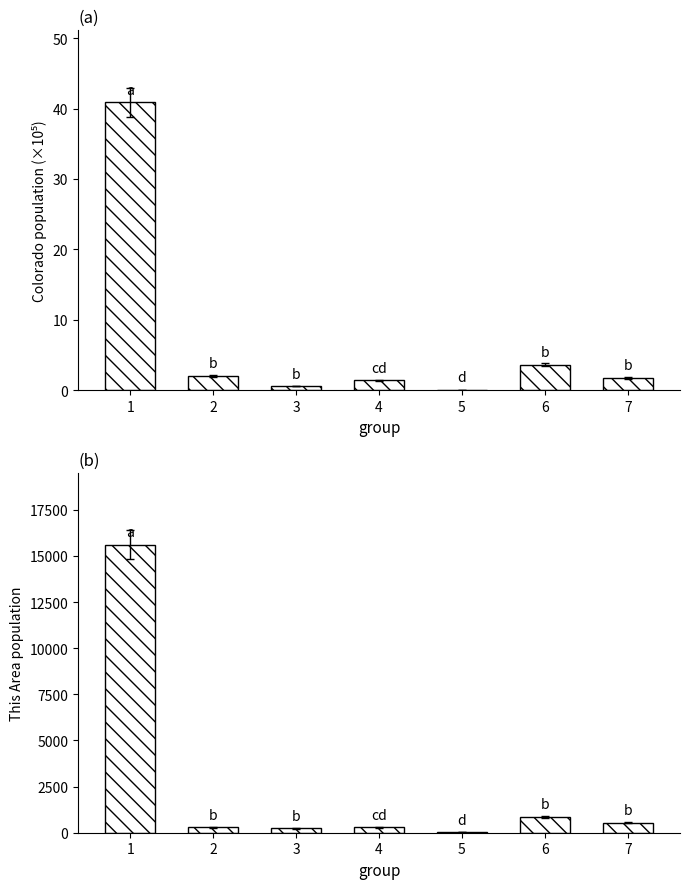

Where does the This Area series first go above 296?

1